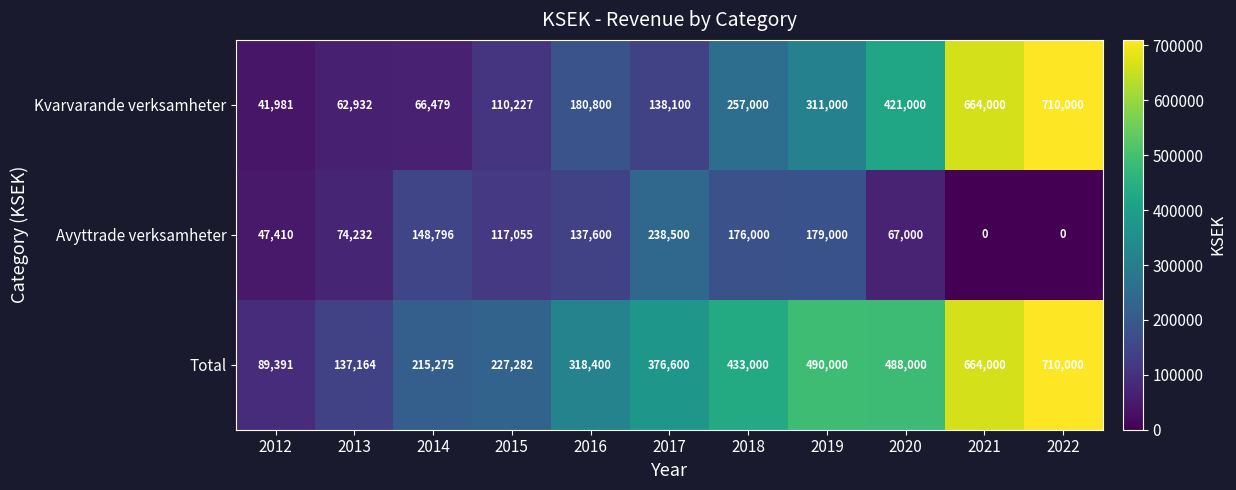

True or false: Kvarvarande verksamheter has a value of 258705 at 2020.

False